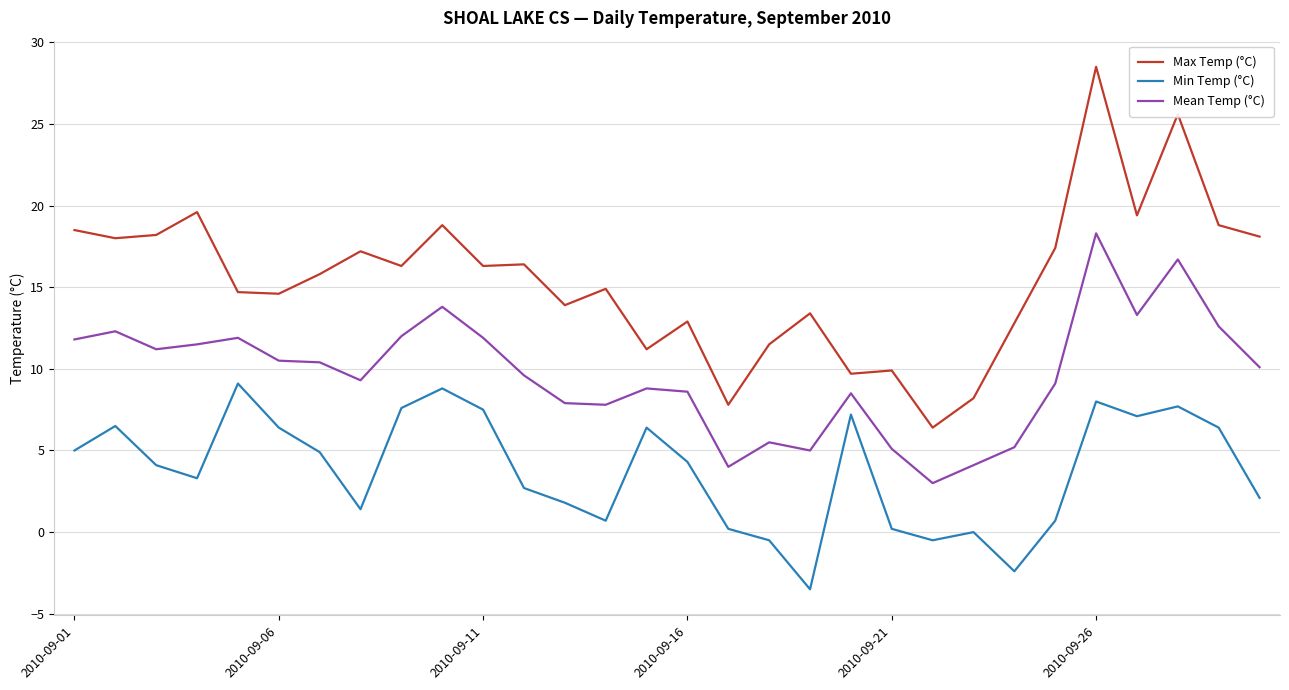

What is the sum of all Max Temp (°C) values?

464.8